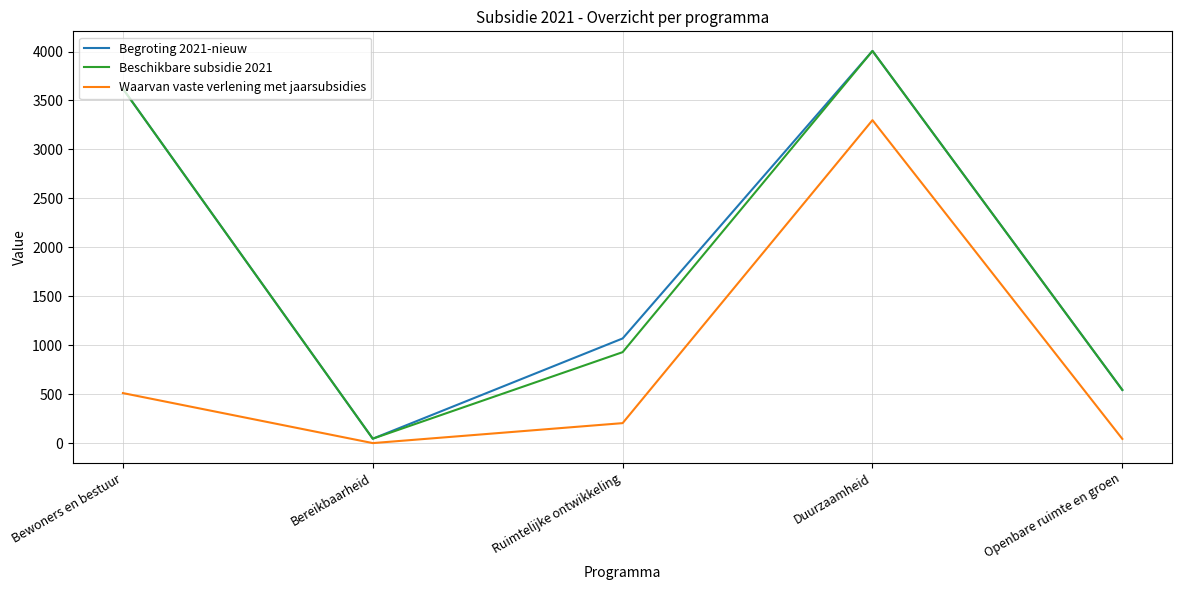

The value of Begroting 2021-nieuw at Duurzaamheid is 4006. True or false?

True